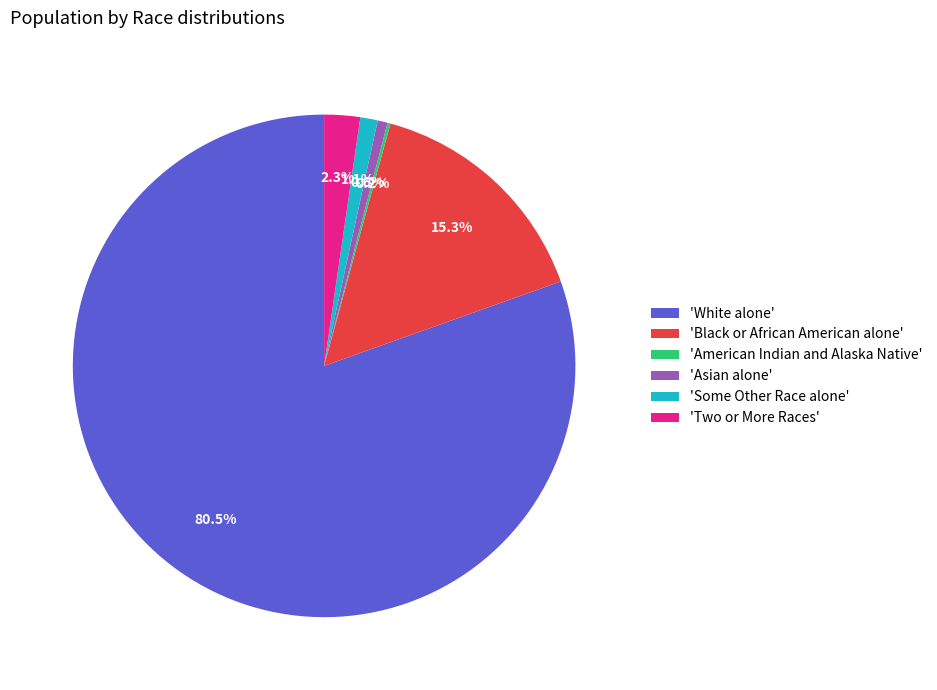

Which category has the biggest portion of the pie?

'White alone'